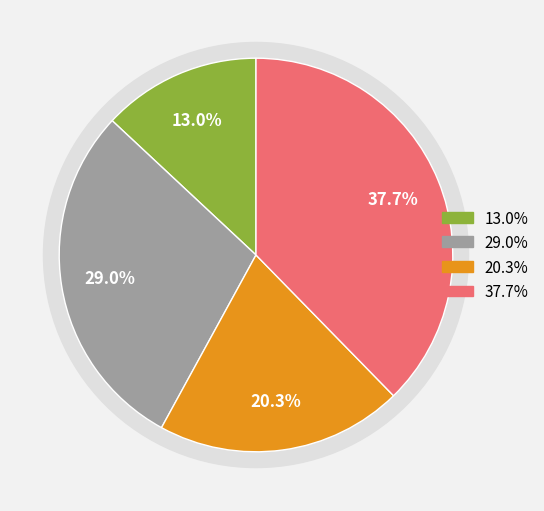

Count the number of slices in the pie.

4